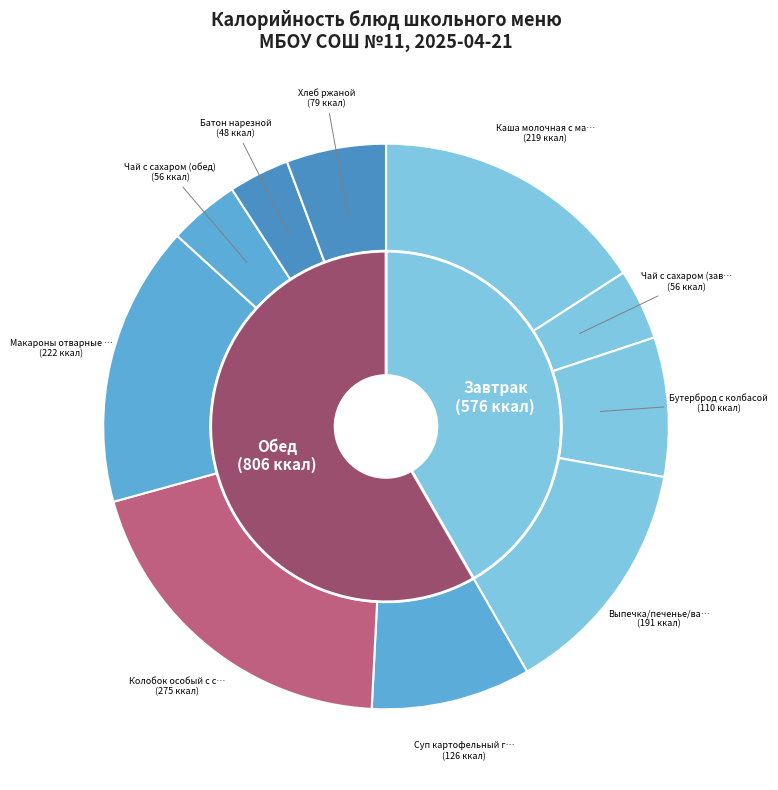

To the nearest percent, what is the difference between the largest and smallest slice percentages?

16%